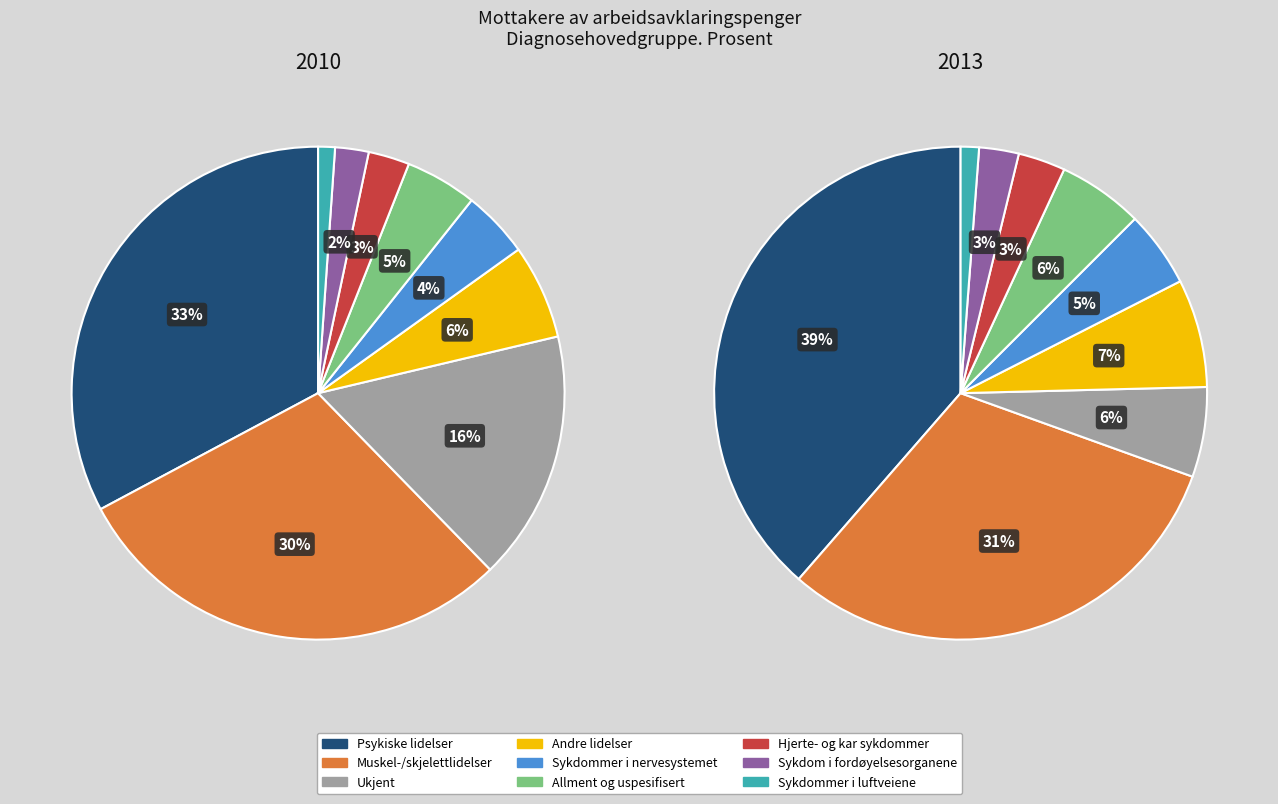

True or false: Muskel-/skjelettlidelser accounts for 39% of the total.

False